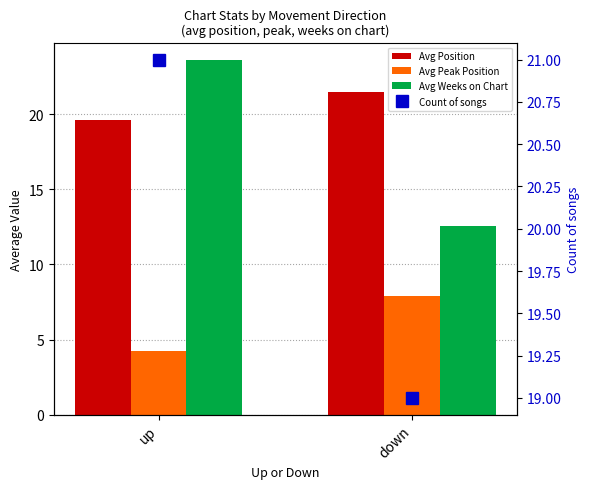

True or false: Count of songs has a value of 19.0 at down.

True